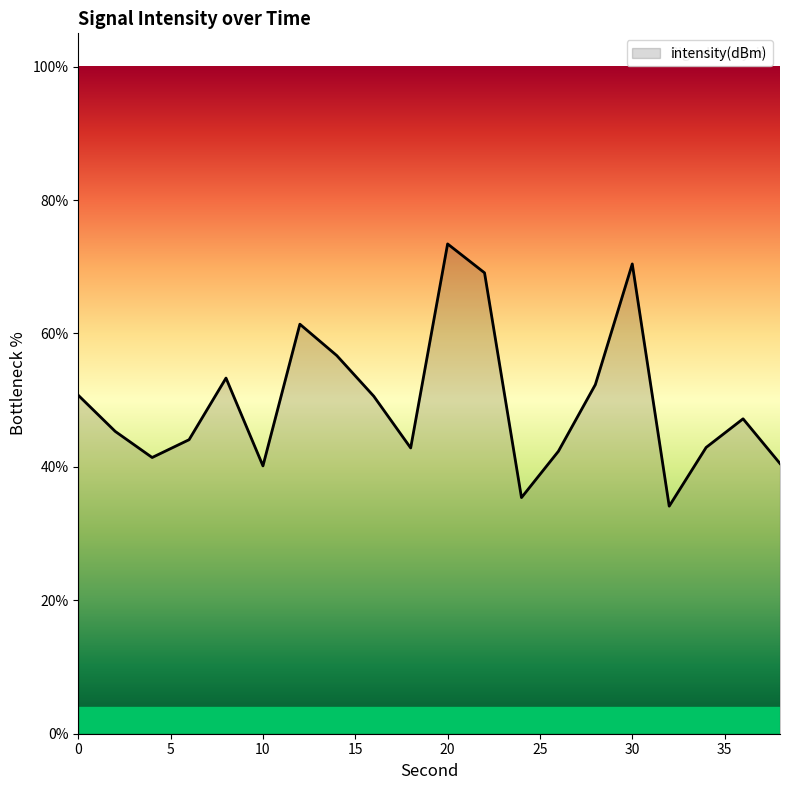

What is the difference between the maximum and minimum values?

39.3